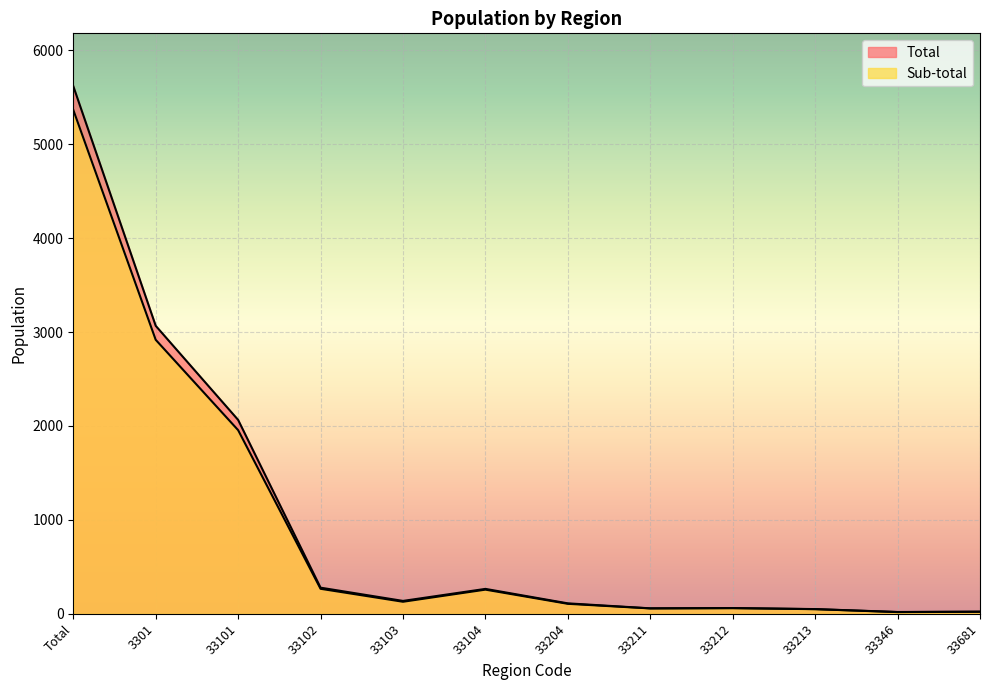

Which label corresponds to the smallest value in the chart?

33346